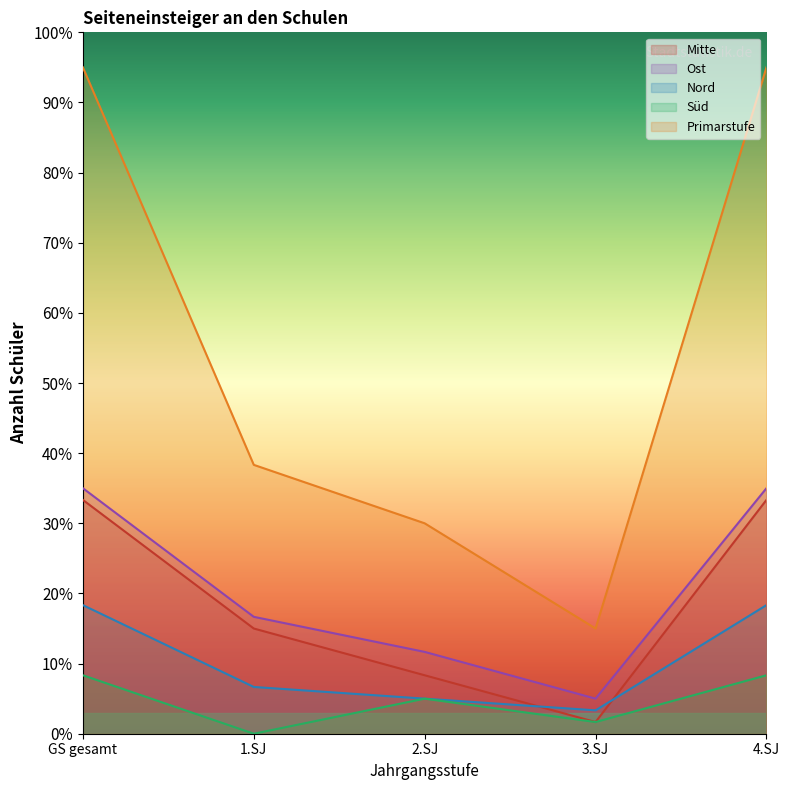

Reading left to right, what are all the values shown in this chart?

Mitte: GS gesamt=33.3	1.SJ=15.0	2.SJ=8.3	3.SJ=1.7	4.SJ=33.3
Ost: GS gesamt=35.0	1.SJ=16.7	2.SJ=11.7	3.SJ=5.0	4.SJ=35.0
Nord: GS gesamt=18.3	1.SJ=6.7	2.SJ=5.0	3.SJ=3.3	4.SJ=18.3
Süd: GS gesamt=8.3	1.SJ=0.0	2.SJ=5.0	3.SJ=1.7	4.SJ=8.3
Primarstufe: GS gesamt=95.0	1.SJ=38.3	2.SJ=30.0	3.SJ=15.0	4.SJ=95.0